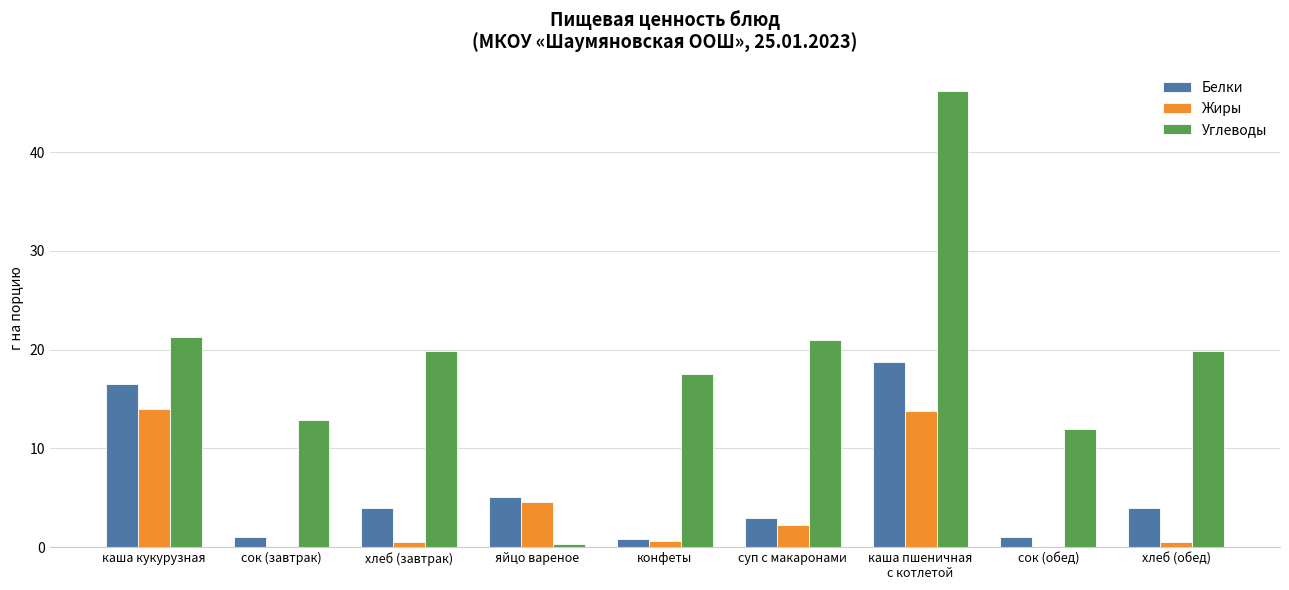

At which category is the sum across all series the highest?

каша пшеничная
с котлетой